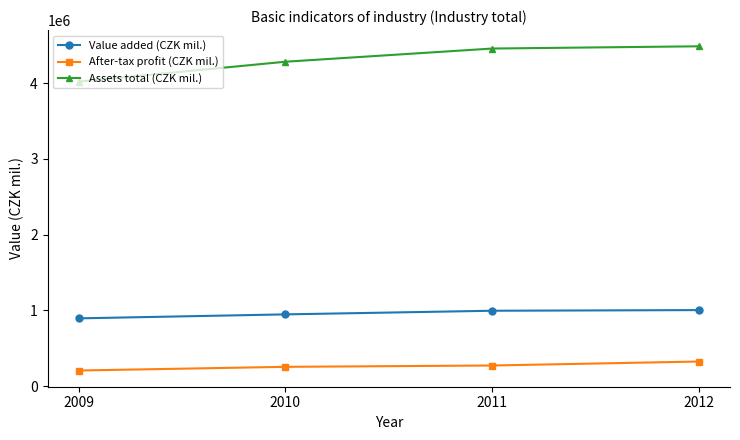

How many data points does each series have?

4